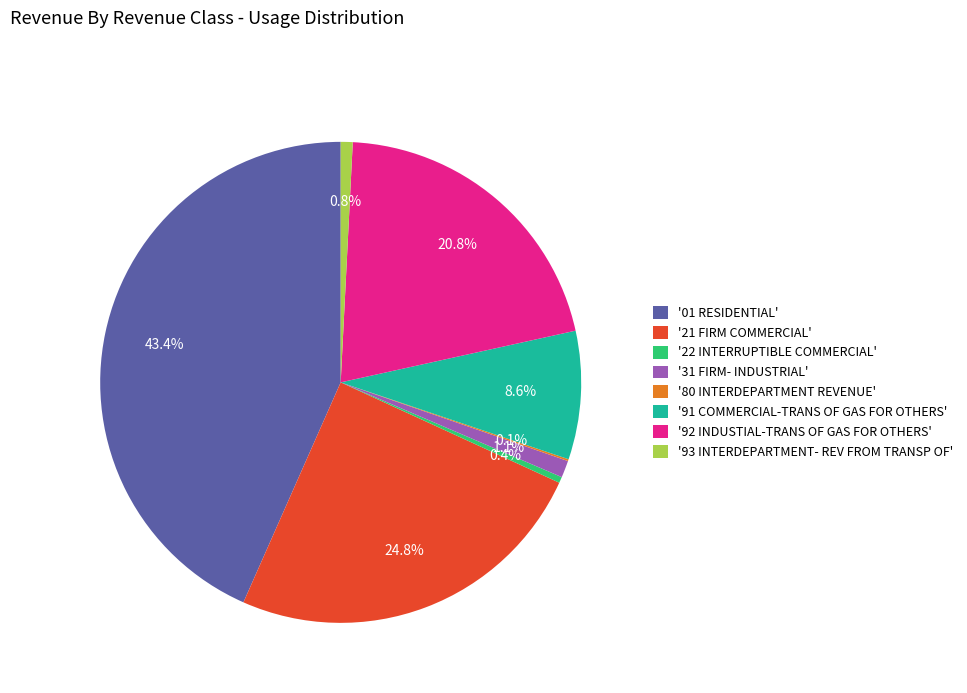

What is the ratio of the value at '91 COMMERCIAL-TRANS OF GAS FOR OTHERS' to the value at '93 INTERDEPARTMENT- REV FROM TRANSP OF'?

10.8